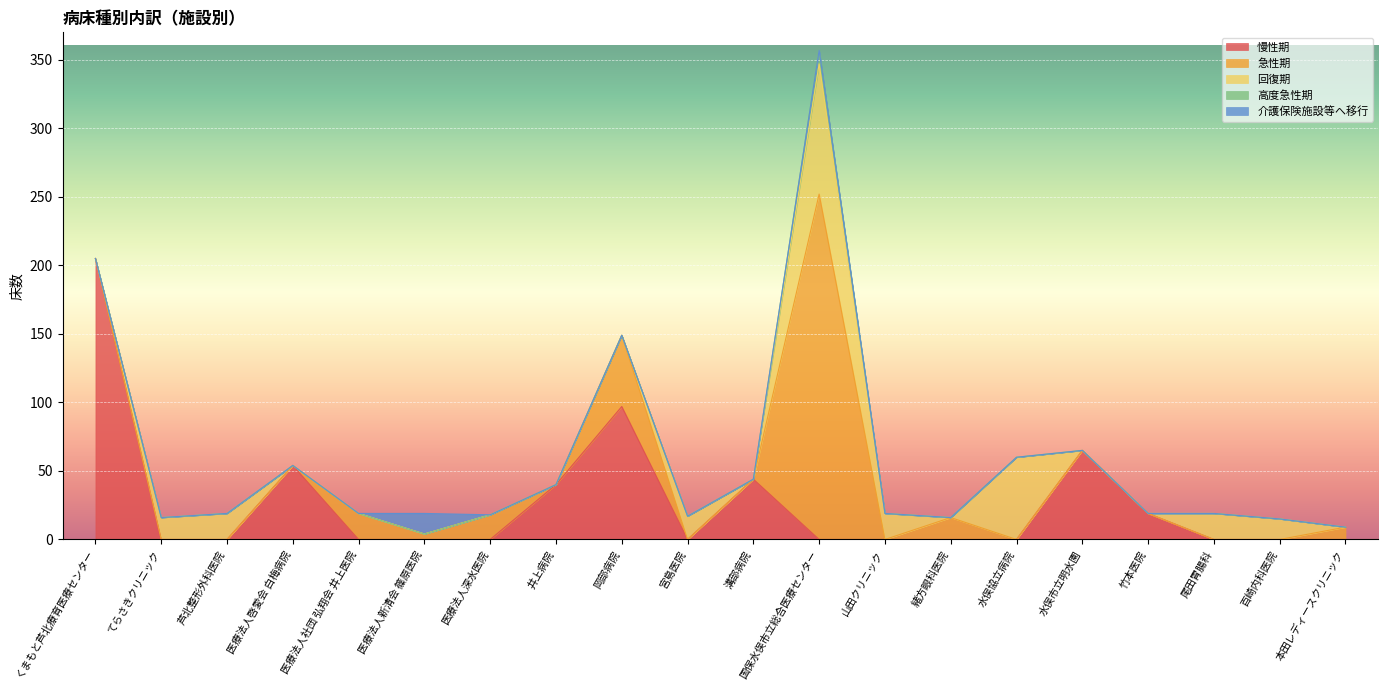

Which series has the largest total across all categories?

慢性期